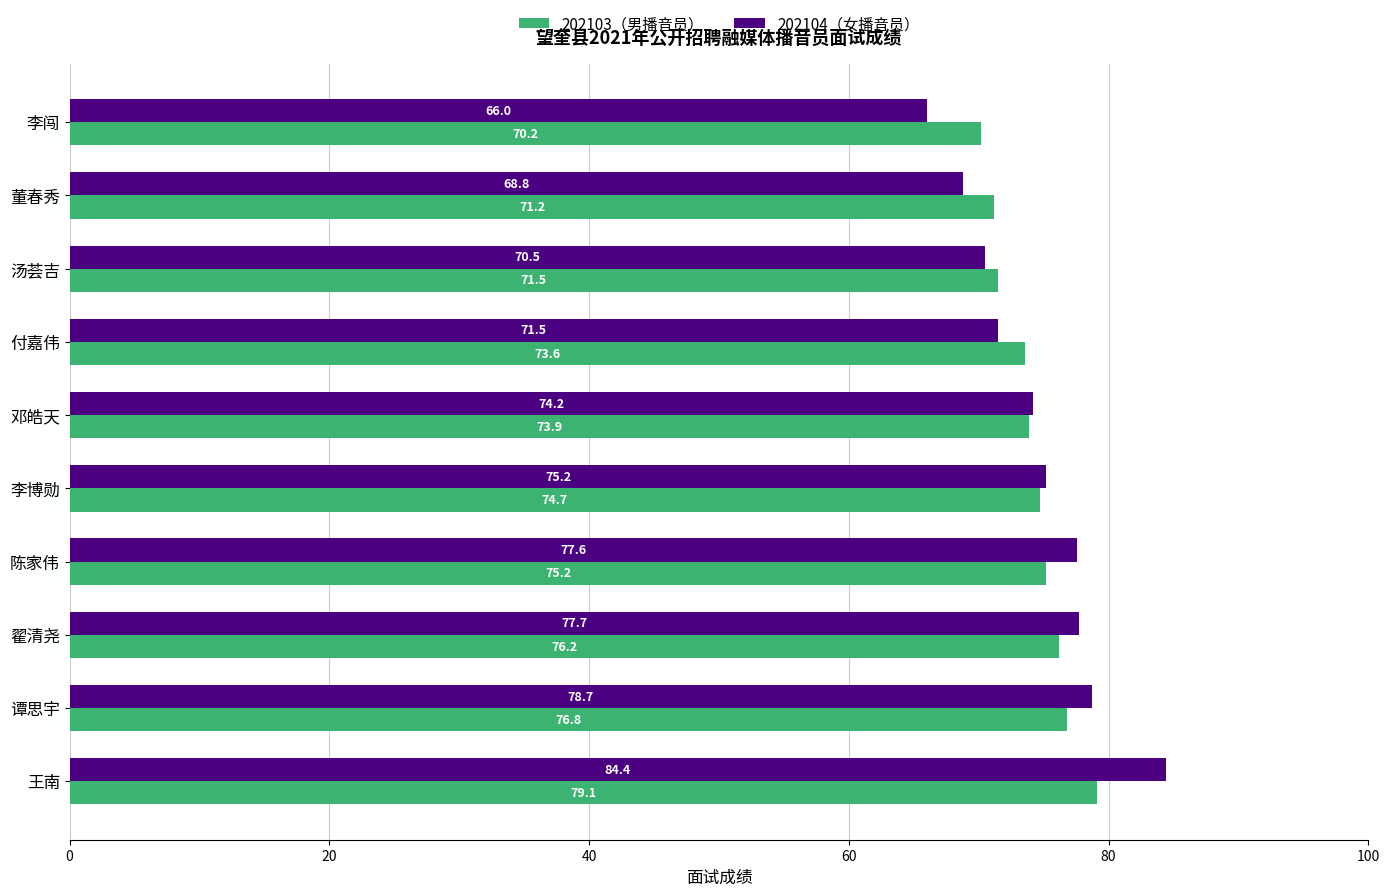

How many data points in 202103（男播音员） are less than 74?

5